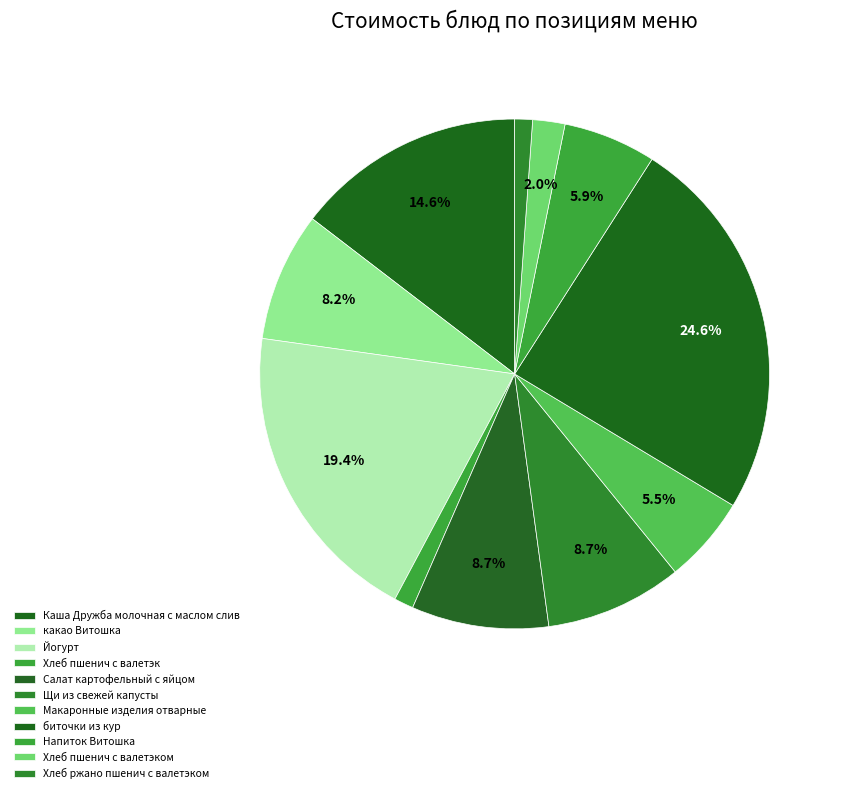

Is there a majority slice in this chart?

No